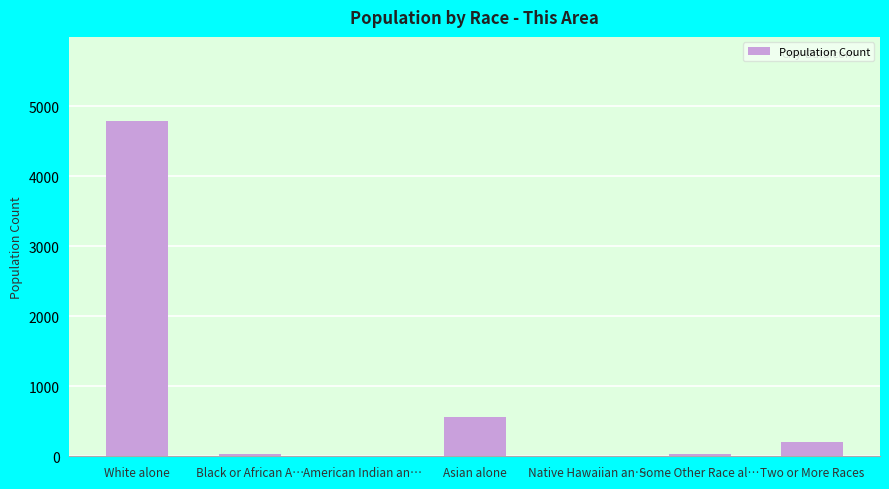

At which label is the value closest to 2402?

Asian alone